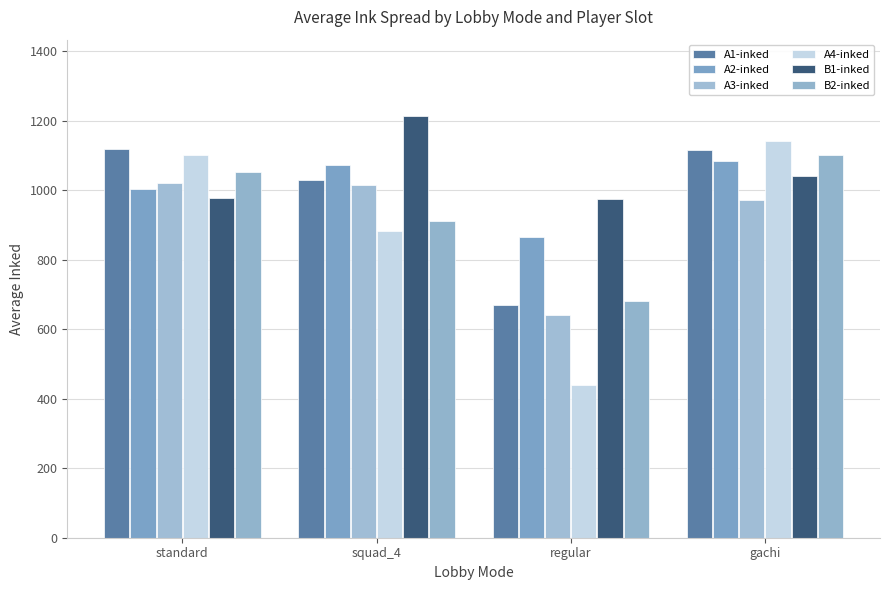

Reading left to right, list all the values displayed in this chart.

A1-inked: 1120	1031	670	1117
A2-inked: 1004	1074	867	1085
A3-inked: 1022	1014	642	973
A4-inked: 1101	884	441	1142
B1-inked: 979	1215	975	1041
B2-inked: 1052	912	682	1102